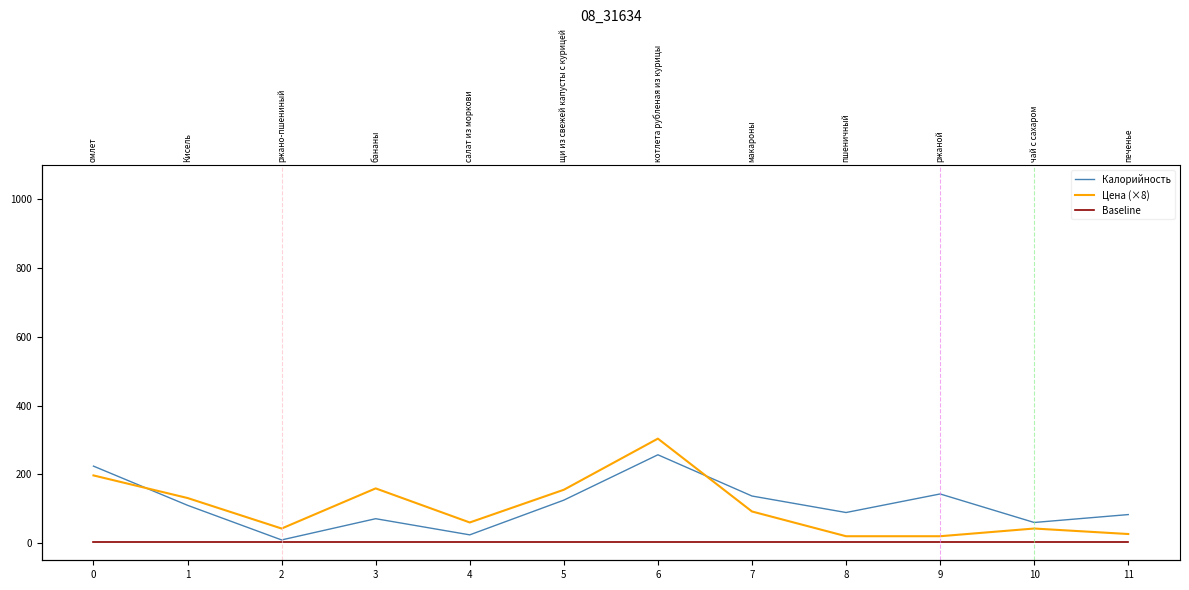

True or false: Цена (×8) and Baseline intersect in this chart.

False